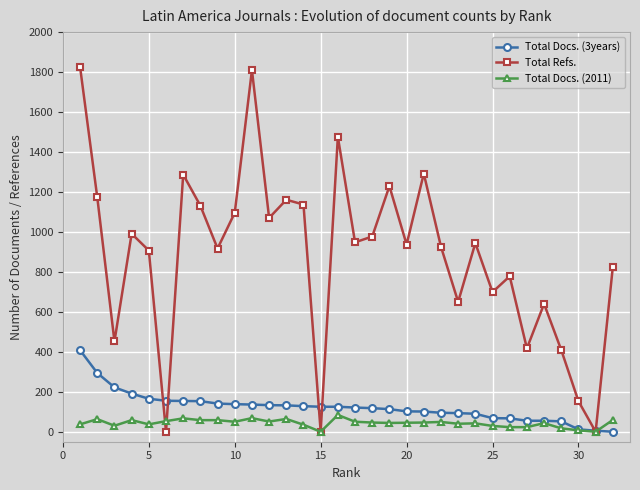

What are all the series names shown in the legend?

Total Docs. (3years), Total Refs., Total Docs. (2011)